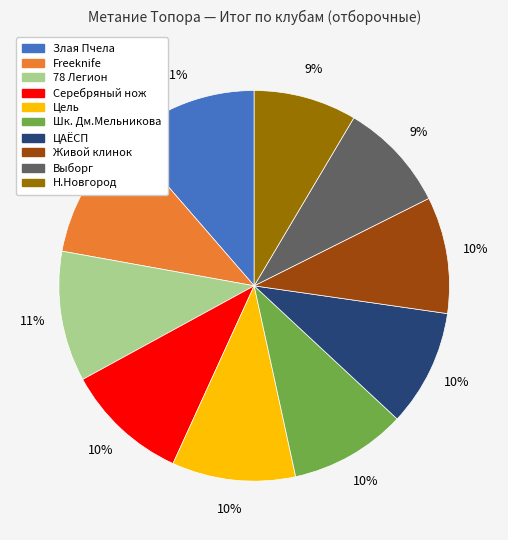

To the nearest percent, what percentage of the pie is Шк. Дм.Мельникова?

10%